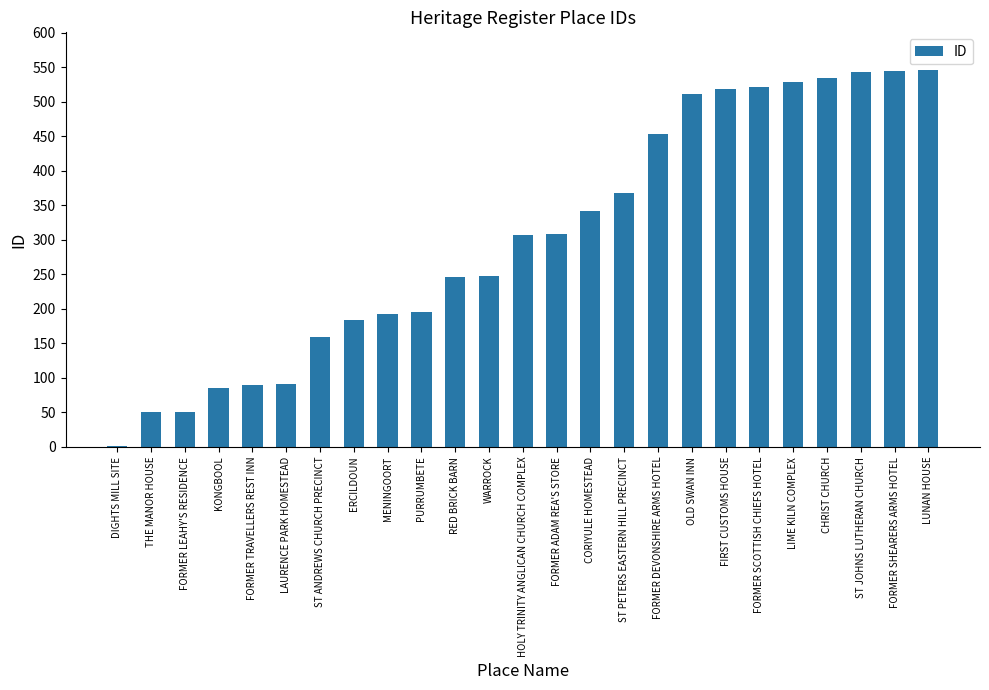

Which has a higher value, THE MANOR HOUSE or CHRIST CHURCH?

CHRIST CHURCH